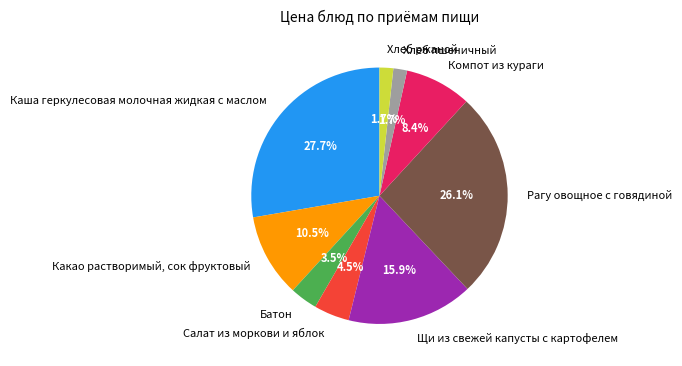

What is the largest slice in the pie chart?

Каша геркулесовая молочная жидкая с маслом